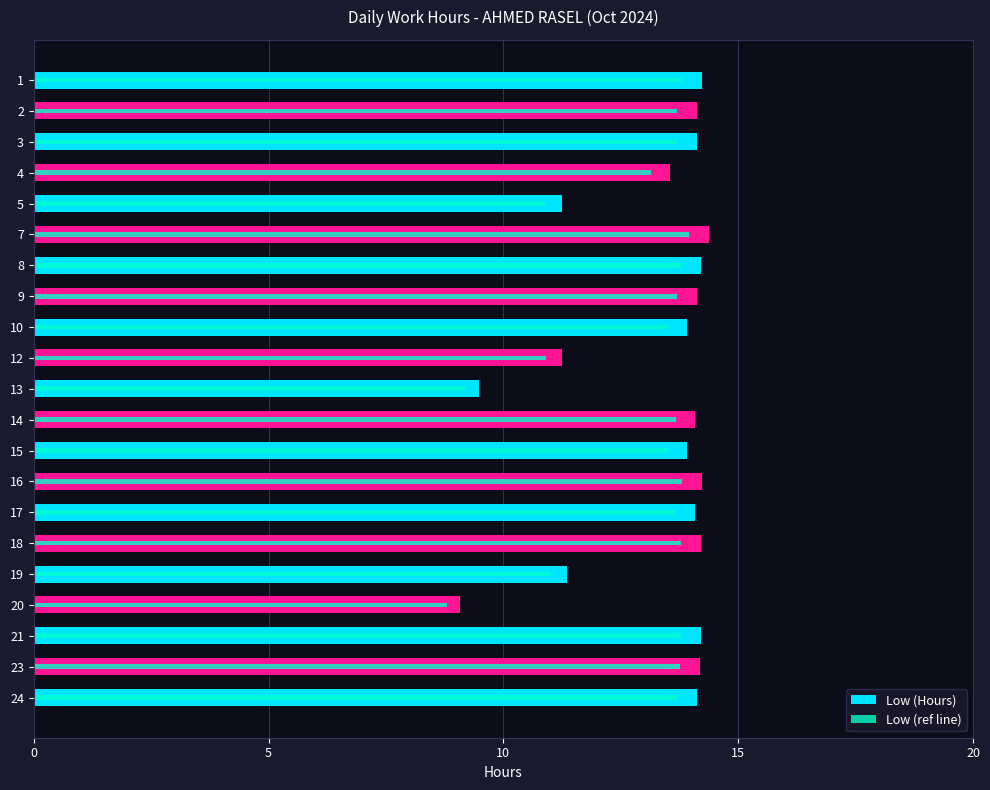

What is the maximum value for Low (ref line)?

13.9